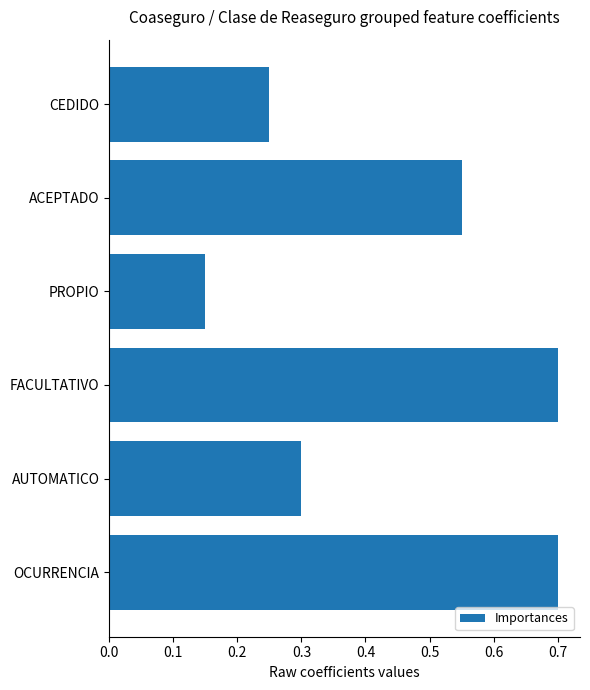

True or false: the data shows 1.0 at FACULTATIVO.

False